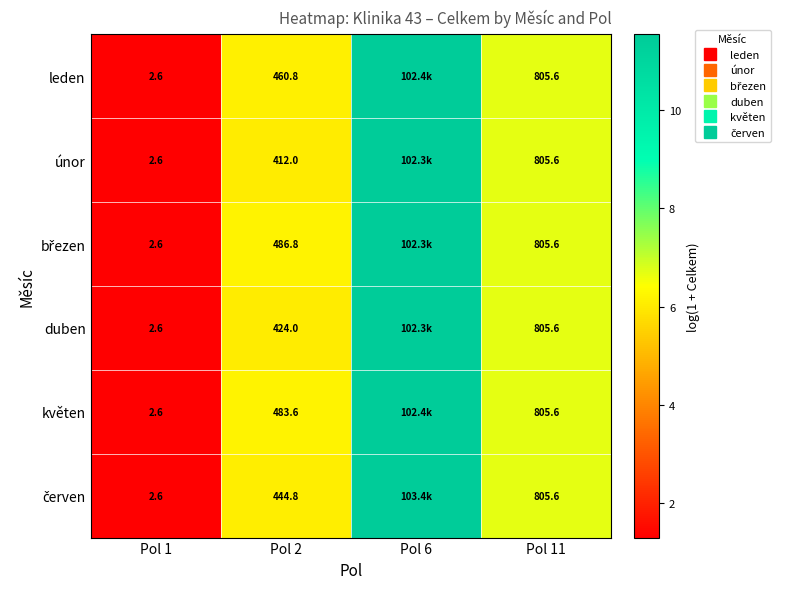

How many categories are shown in the chart?

4